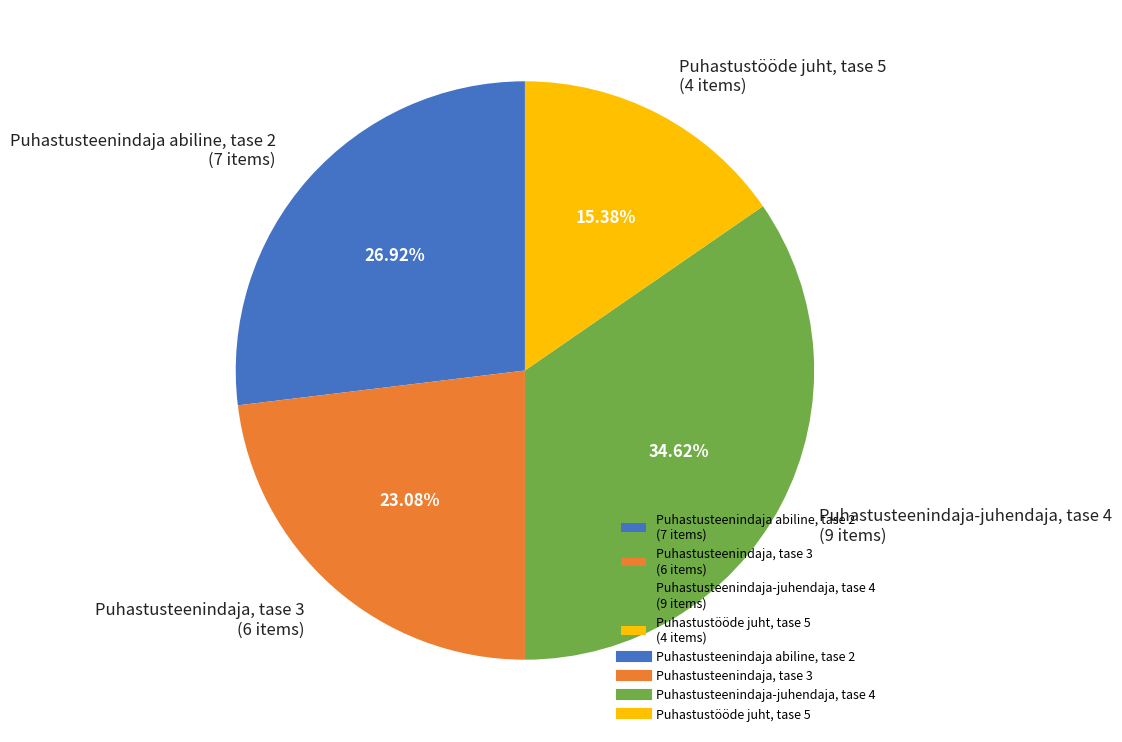

To the nearest percent, what is the difference between the Puhastusteenindaja abiline, tase 2 and Puhastusteenindaja-juhendaja, tase 4 slice percentages?

8%